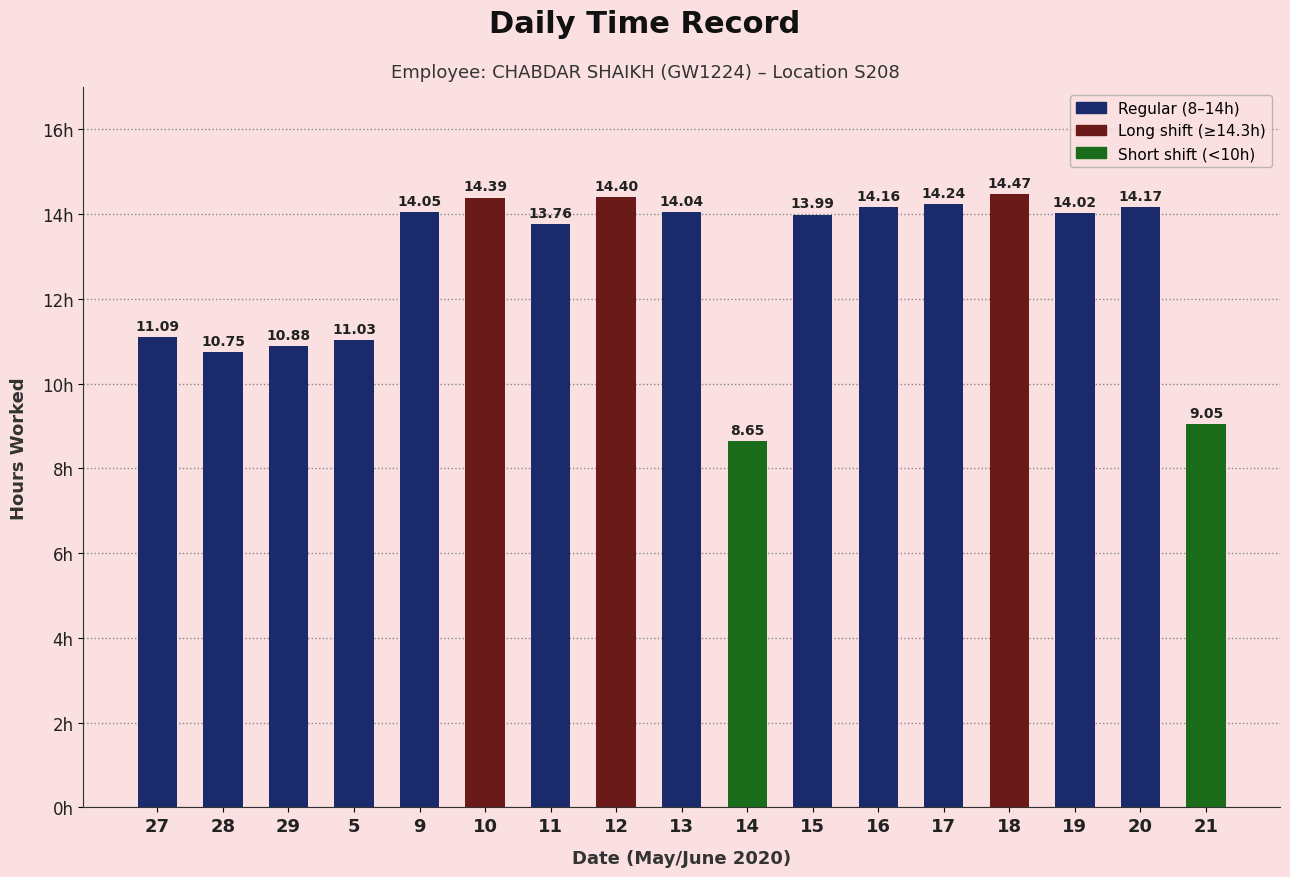

Rank the categories by value from lowest to highest.

14, 21, 28, 29, 5, 27, 11, 15, 19, 13, 9, 16, 20, 17, 10, 12, 18